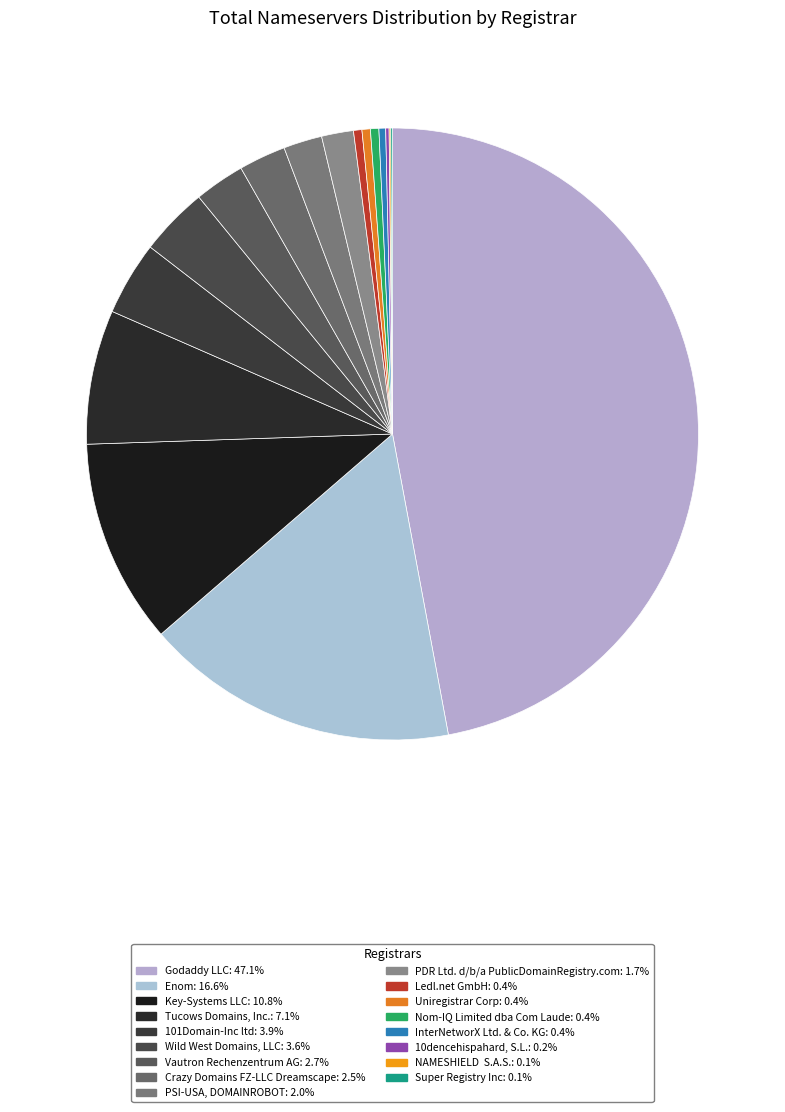

To the nearest percent, what portion does Godaddy LLC represent?

47%